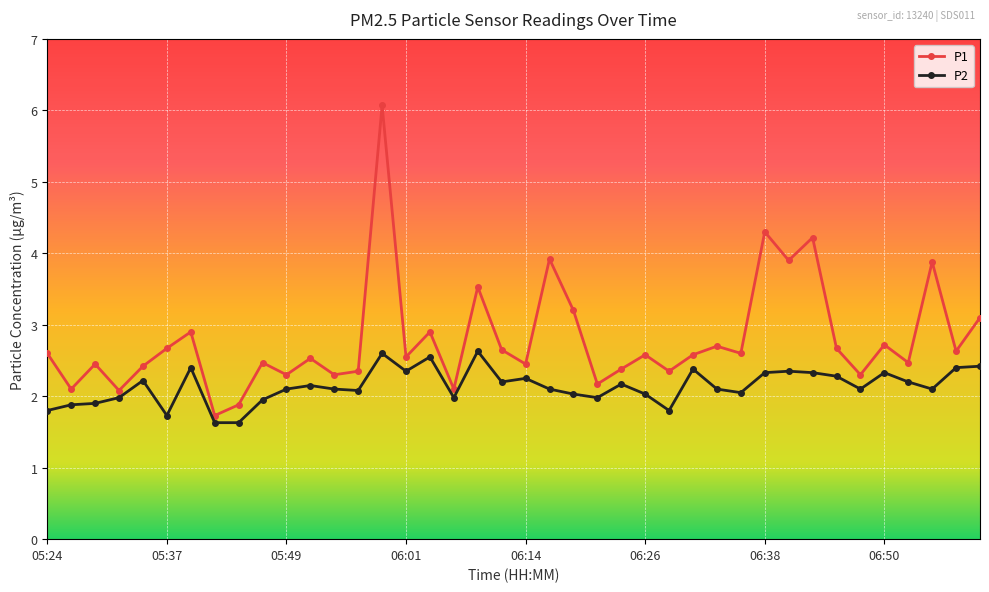

Which series has the largest total across all categories?

P1